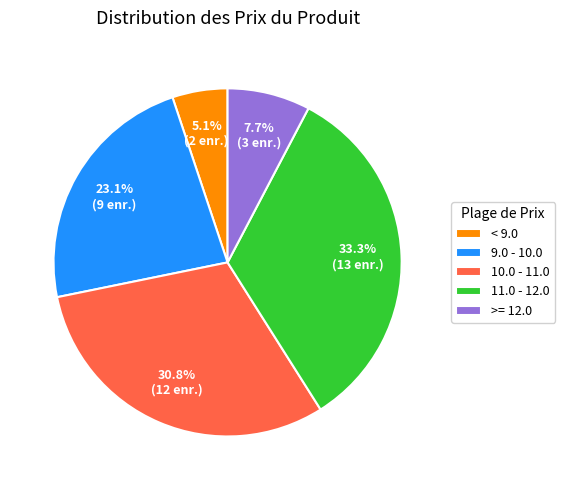

Does any single category account for the majority?

No